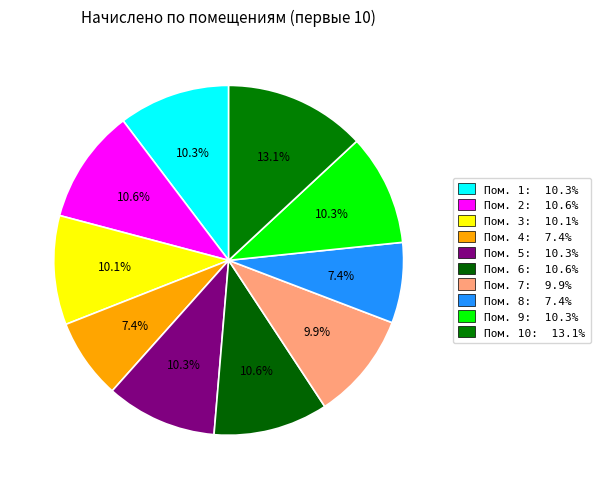

How many slices are in this pie chart?

10